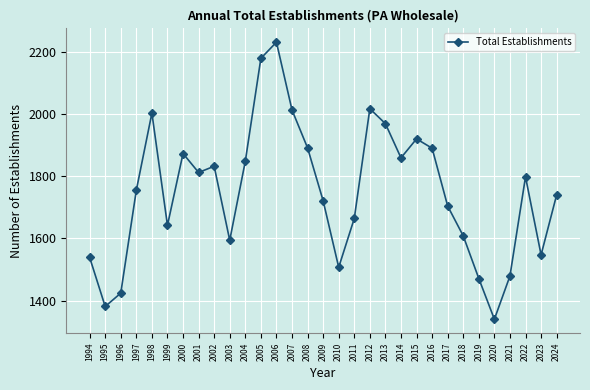

What is the average value?

1750